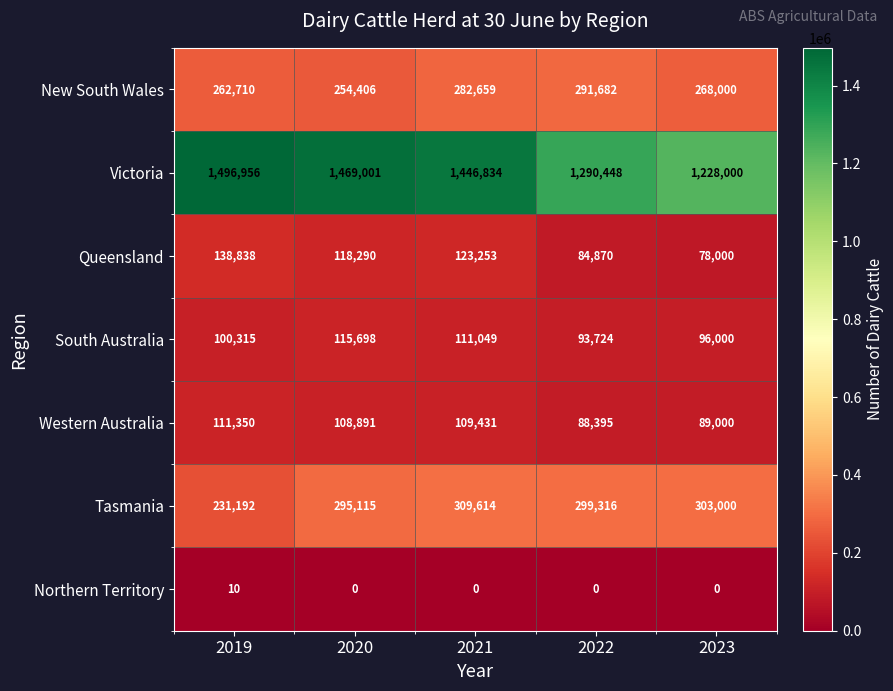

What is the spread (max minus min) of values at 2023?

1228000